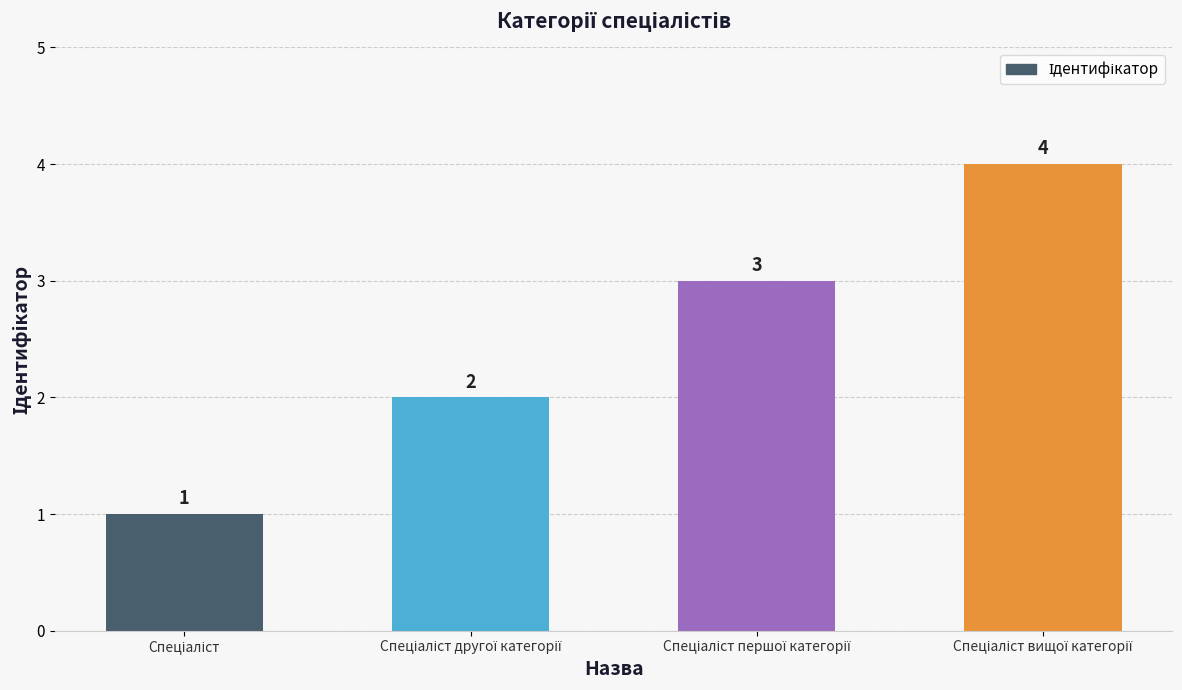

What is the greatest value displayed?

4